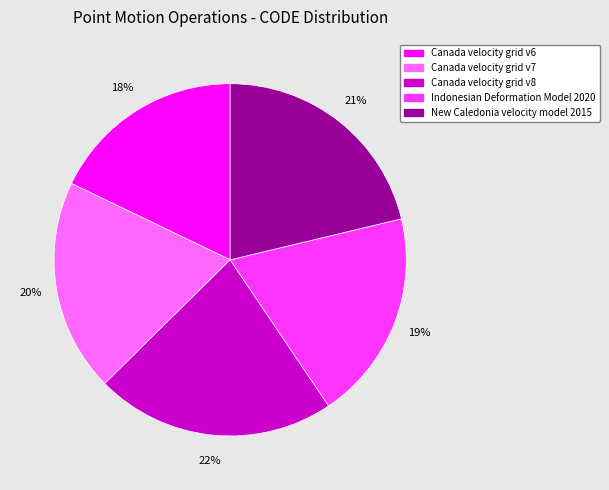

Is there a majority slice in this chart?

No